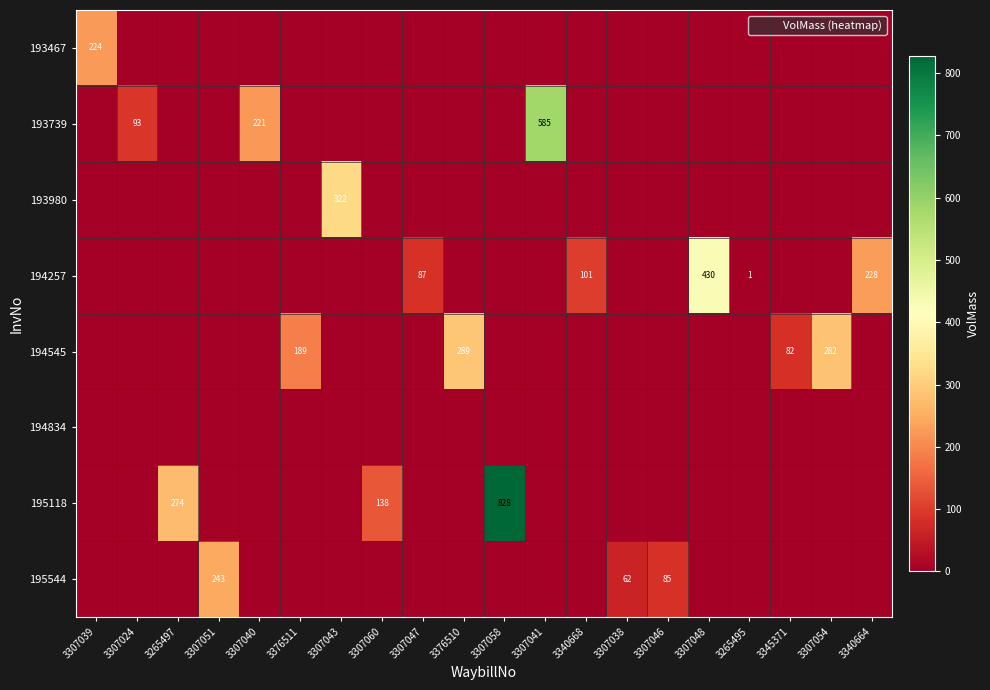

At which category is the sum across all series the highest?

3307058